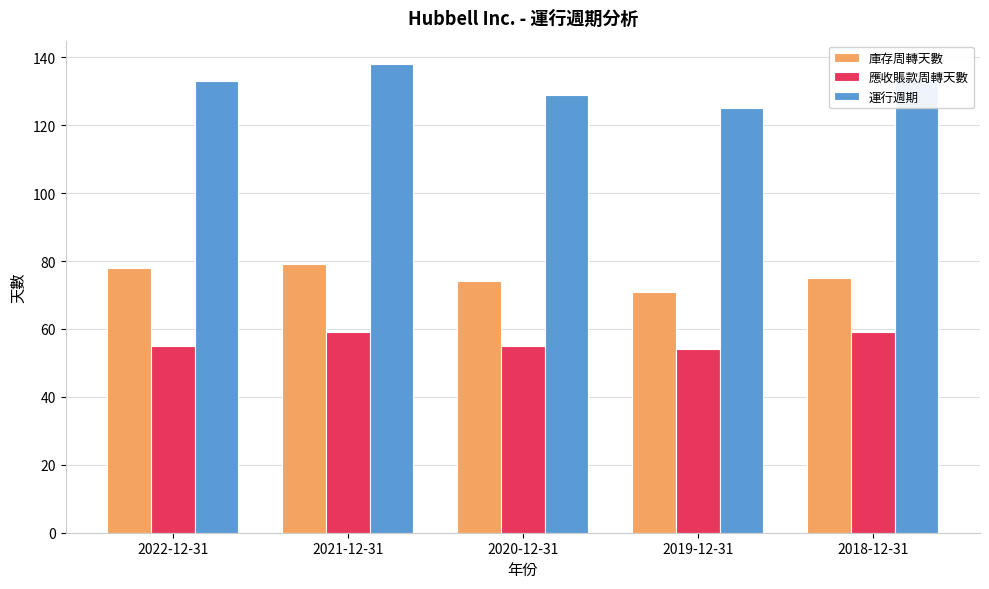

What is the value of the 運行週期 bar at the 1st from the left?

133